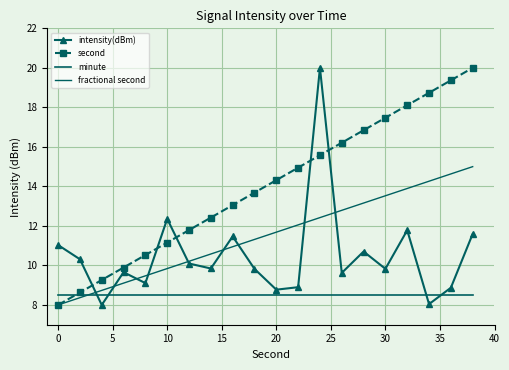

Is this an area chart (filled region under the line)?

No